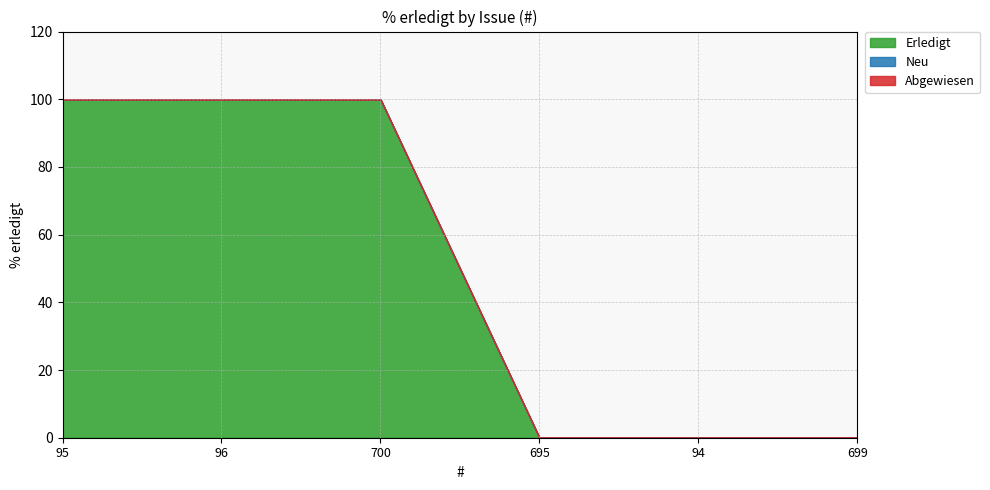

True or false: Abgewiesen has more than 0 points higher than both neighbors.

False